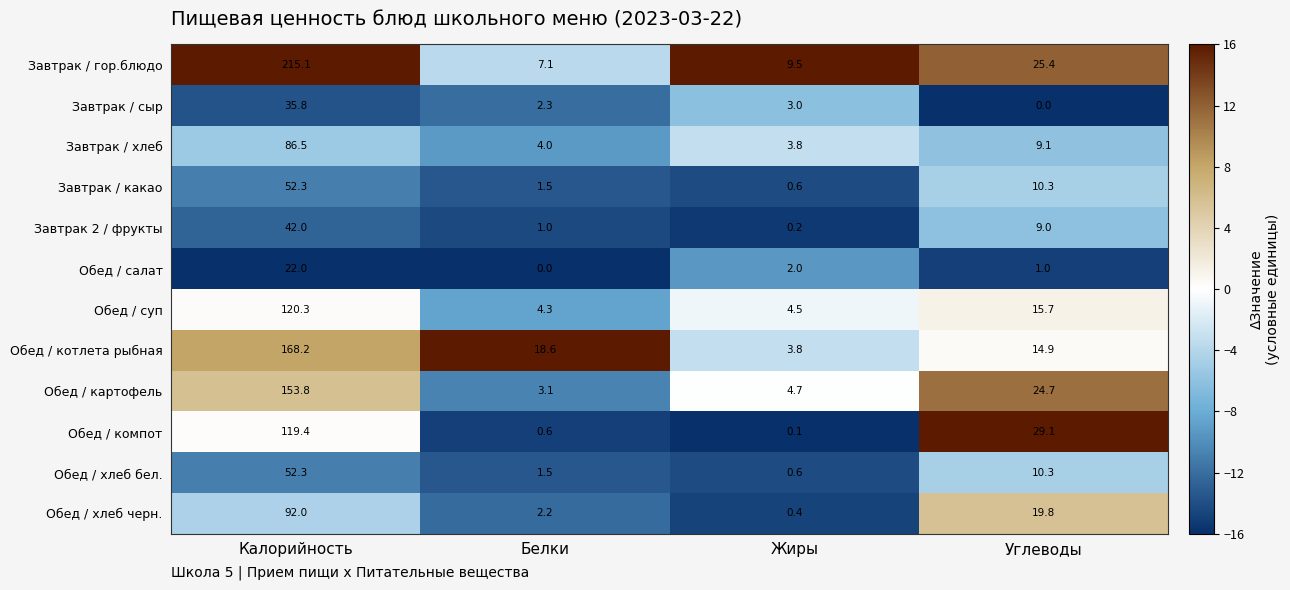

Is it true that Завтрак 2 / фрукты equals 42.0 at Калорийность?

True